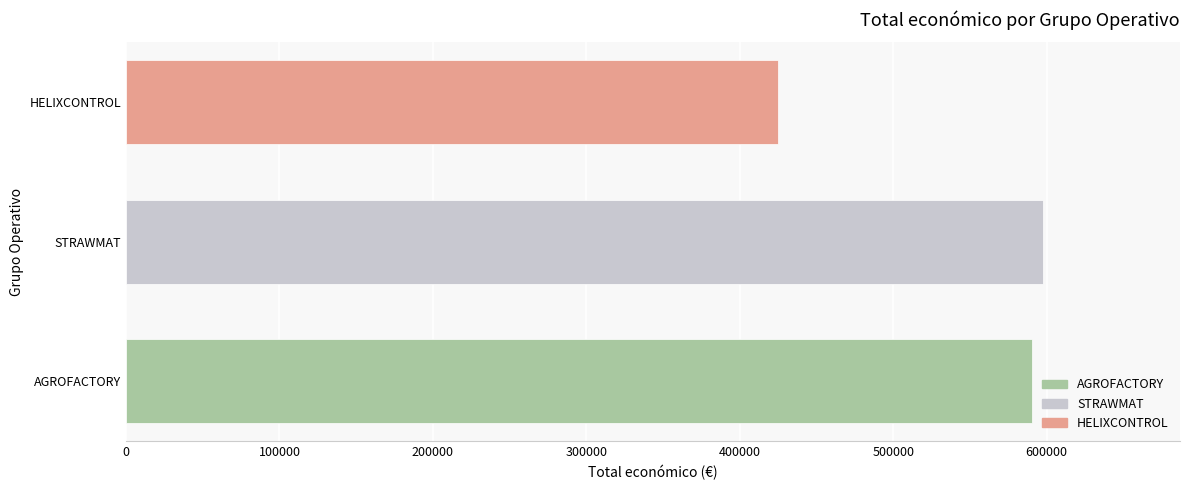

The chart shows a value of 424720 at HELIXCONTROL. True or false?

True